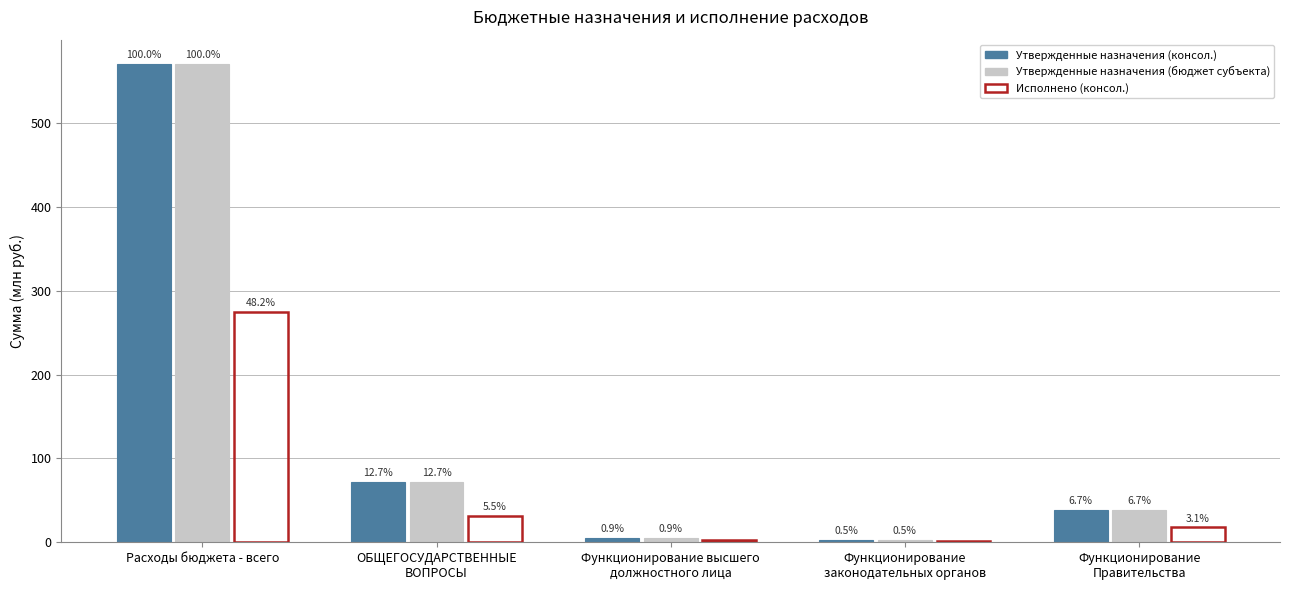

Reading right to left, list all the values displayed in this chart.

Утвержденные назначения (консол.): 38.4	2.9	5.0	72.3	571.0
Утвержденные назначения (бюджет субъекта): 38.4	2.9	5.0	72.3	571.0
Исполнено (консол.): 17.7	1.3	2.2	31.1	275.1